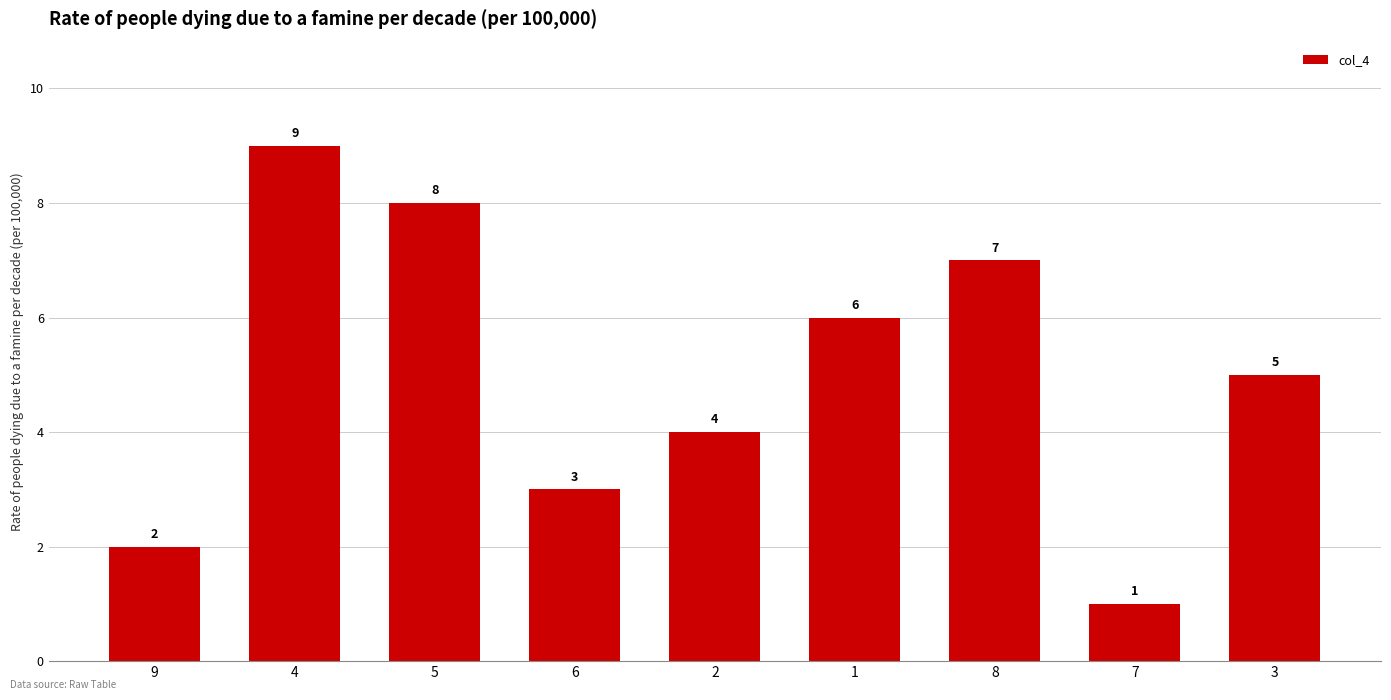

Reading right to left, what are all the values shown in this chart?

3=5	7=1	8=7	1=6	2=4	6=3	5=8	4=9	9=2